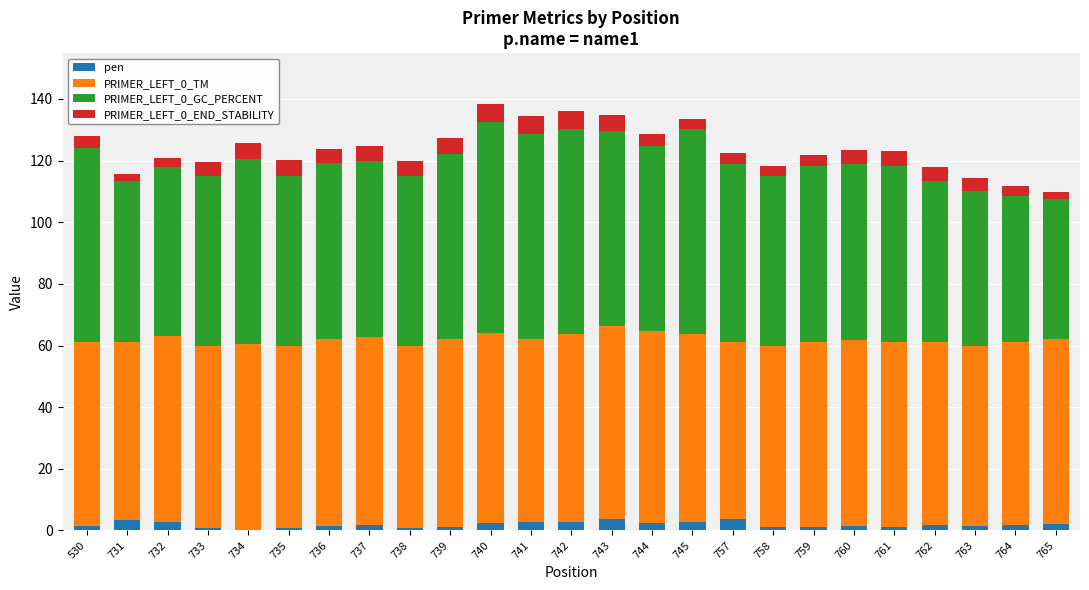

What is the total value across all series at 757?

122.6